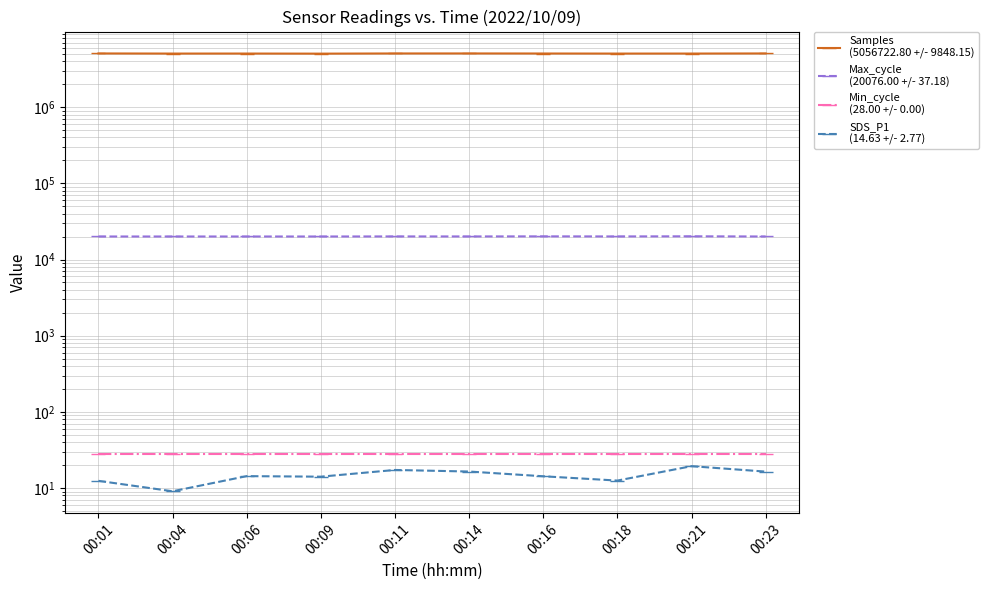

At which label does Max_cycle
(20076.00 +/- 37.18) reach its peak?

00:21